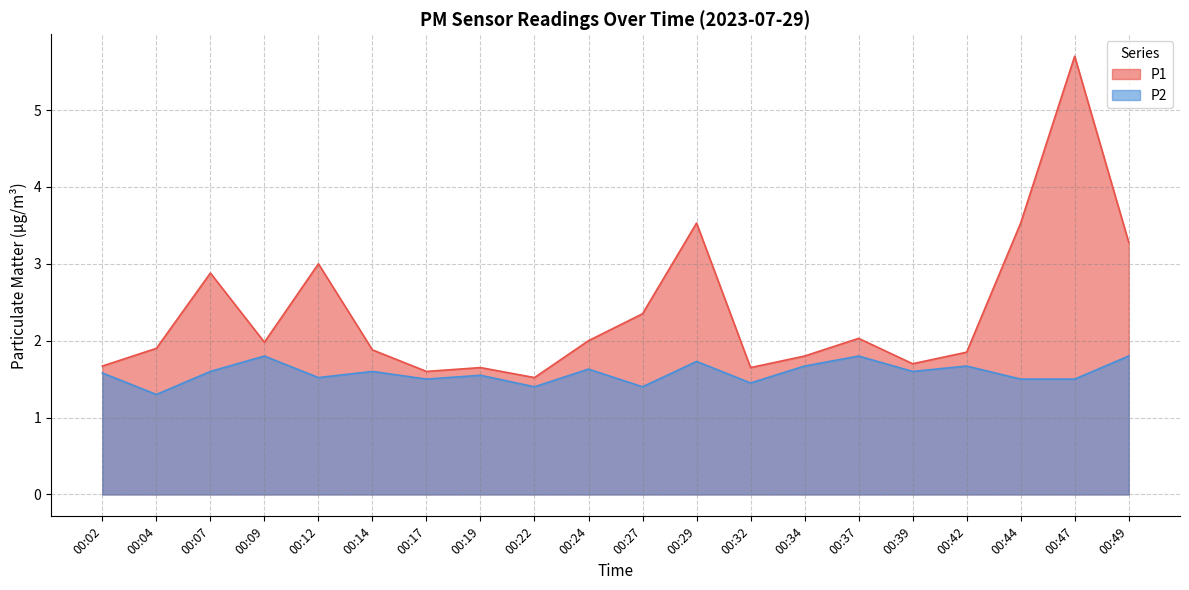

Where is the first local minimum for P2?

00:04